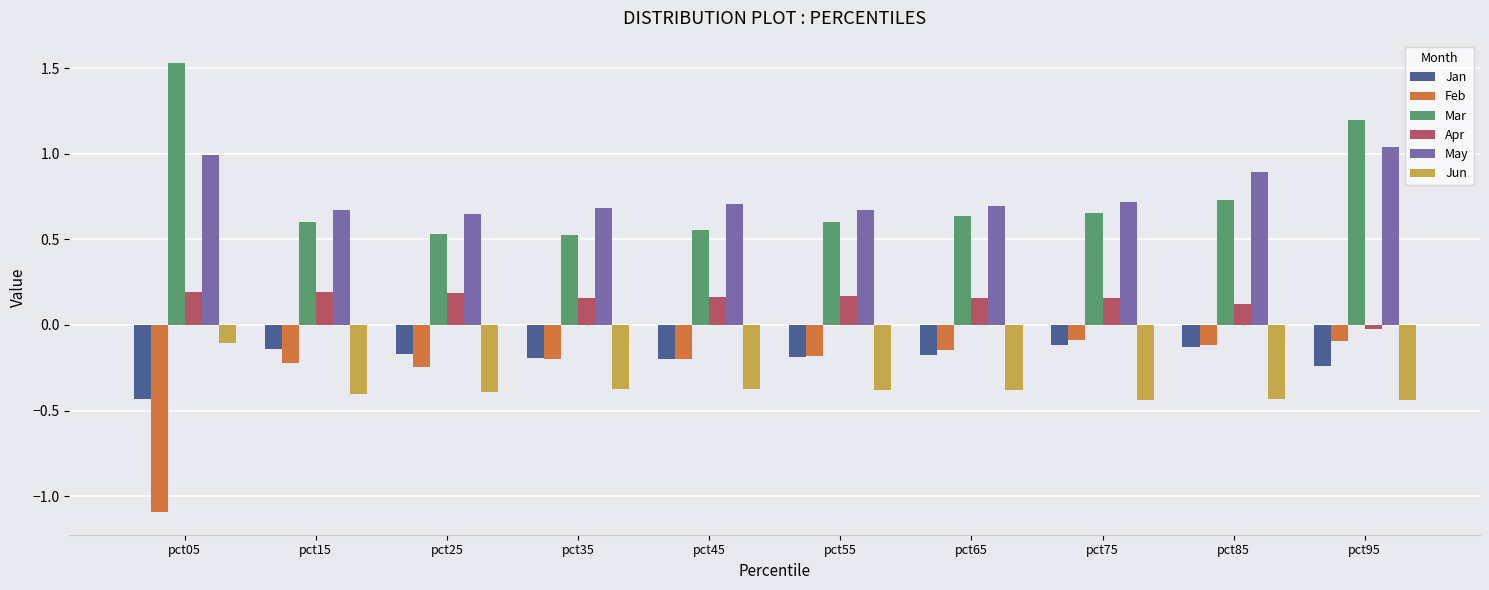

Count the number of categories in the chart.

10